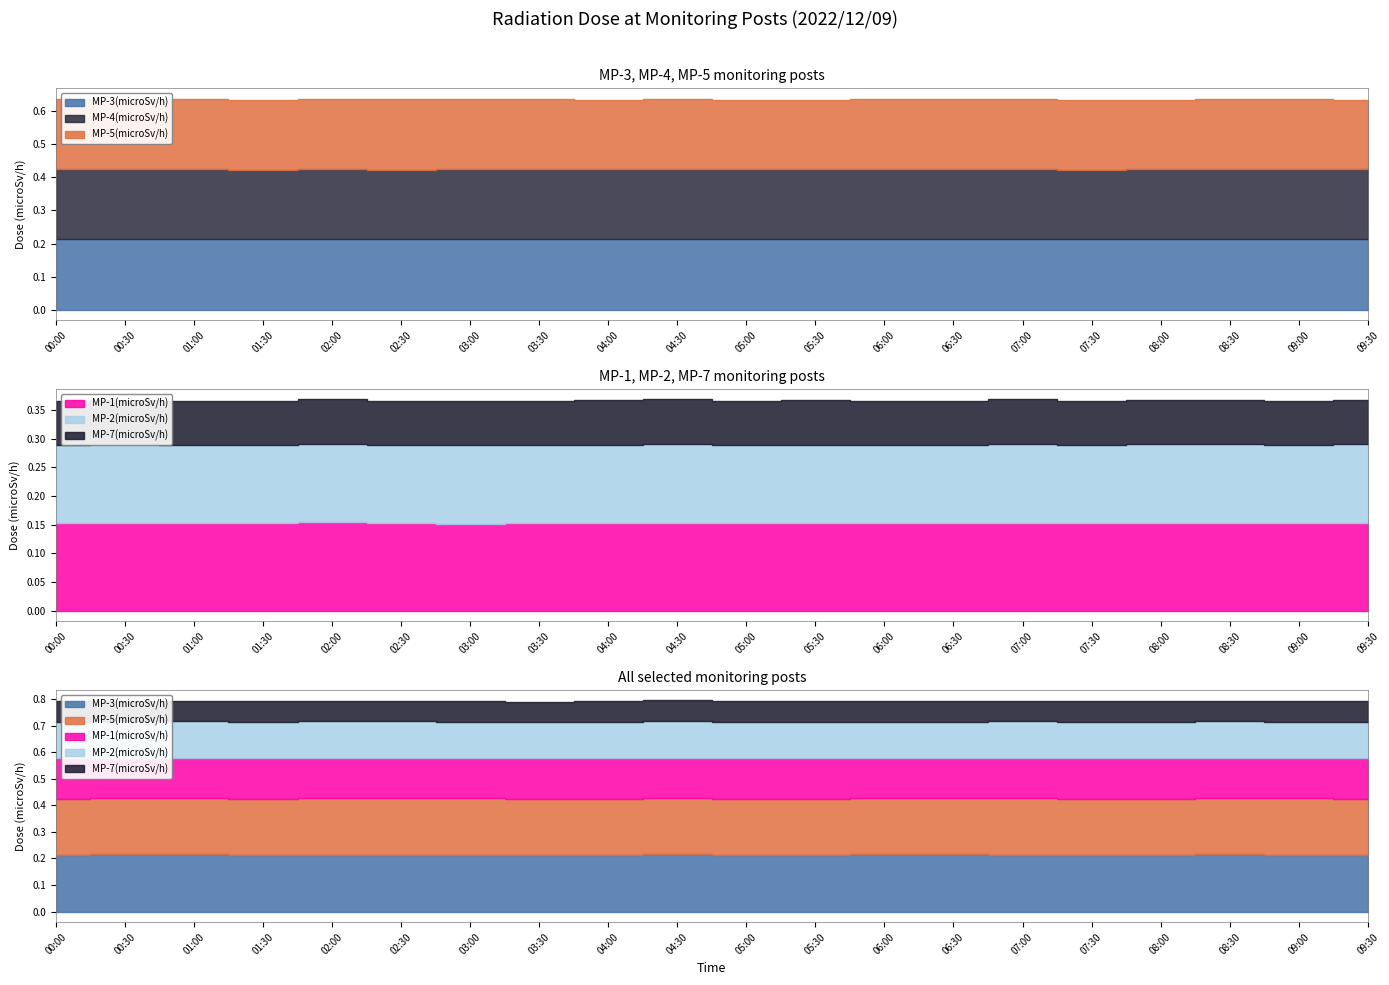

True or false: MP-7(microSv/h) and MP-4(microSv/h) cross at least once.

False